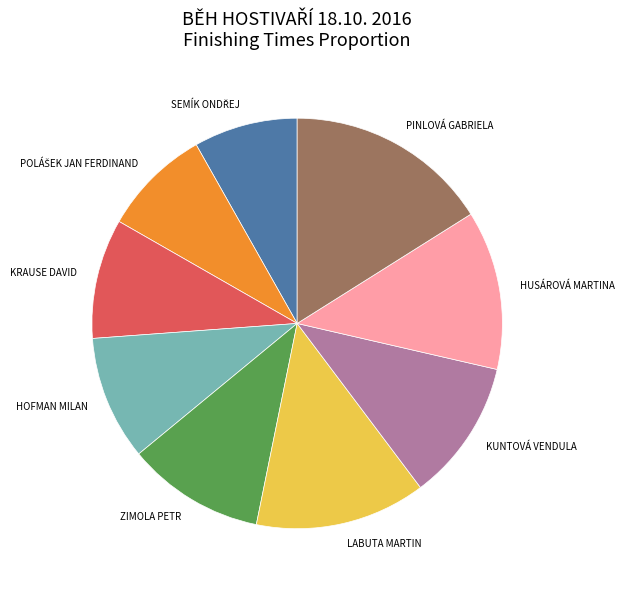

Is it true that KRAUSE DAVID is 1% of the pie?

False